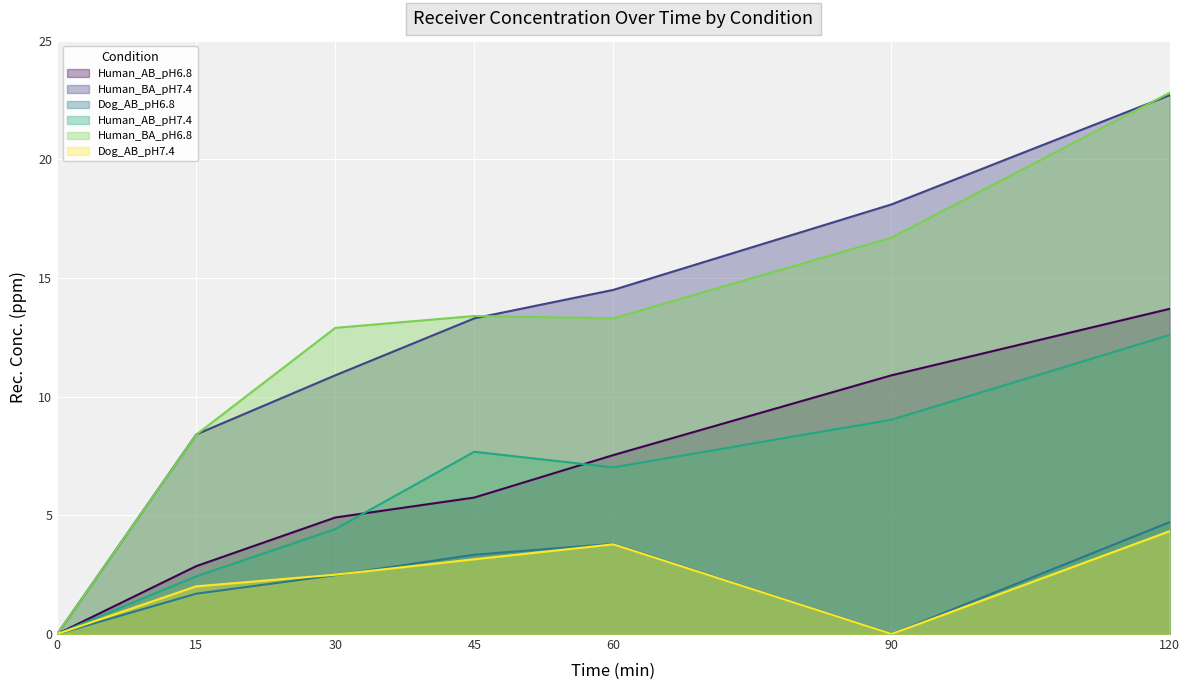

True or false: Dog_AB_pH7.4 has a value of 3.3 at 30.

False